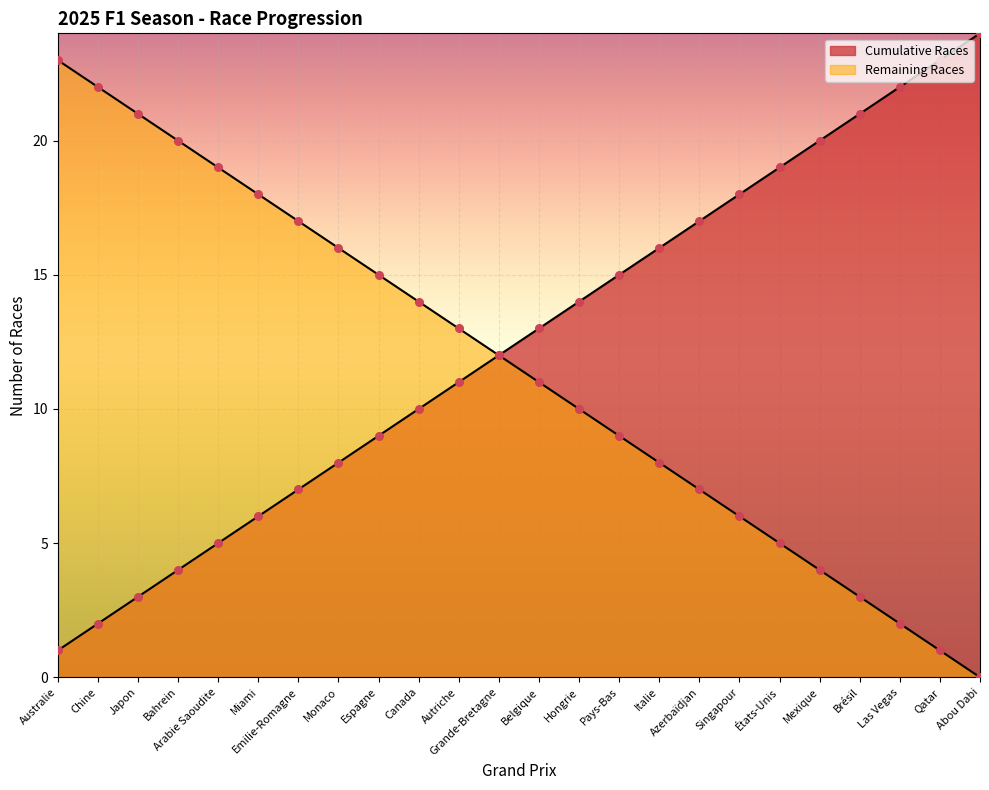

Which series has the largest Y range (max minus min)?

Cumulative Races